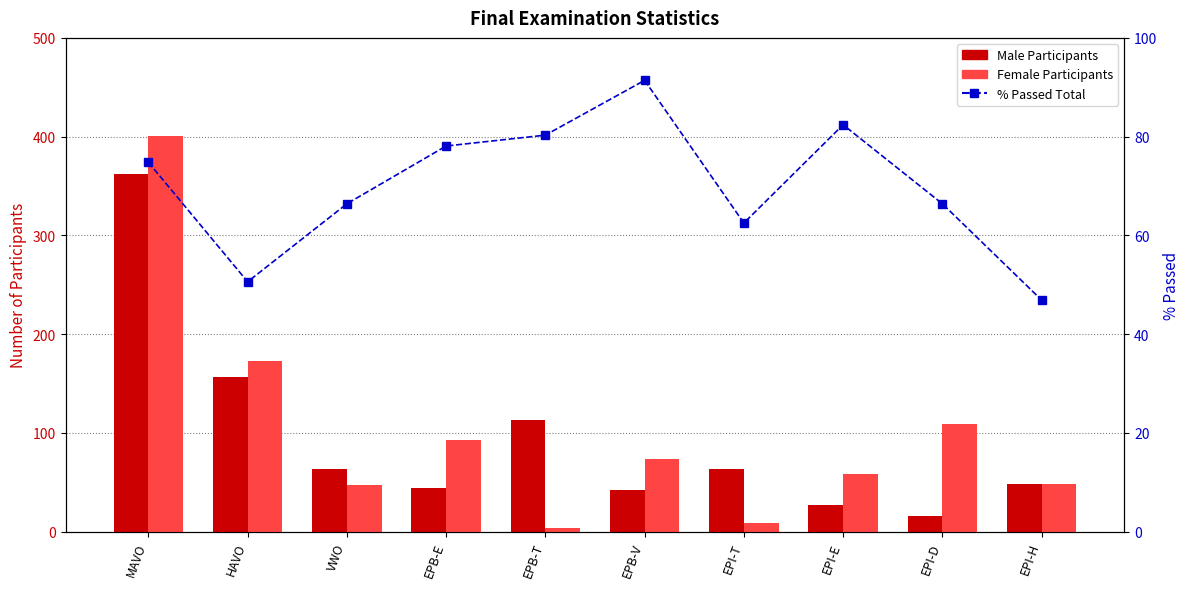

True or false: % Passed Total has a value of 59.8 at EPB-V.

False